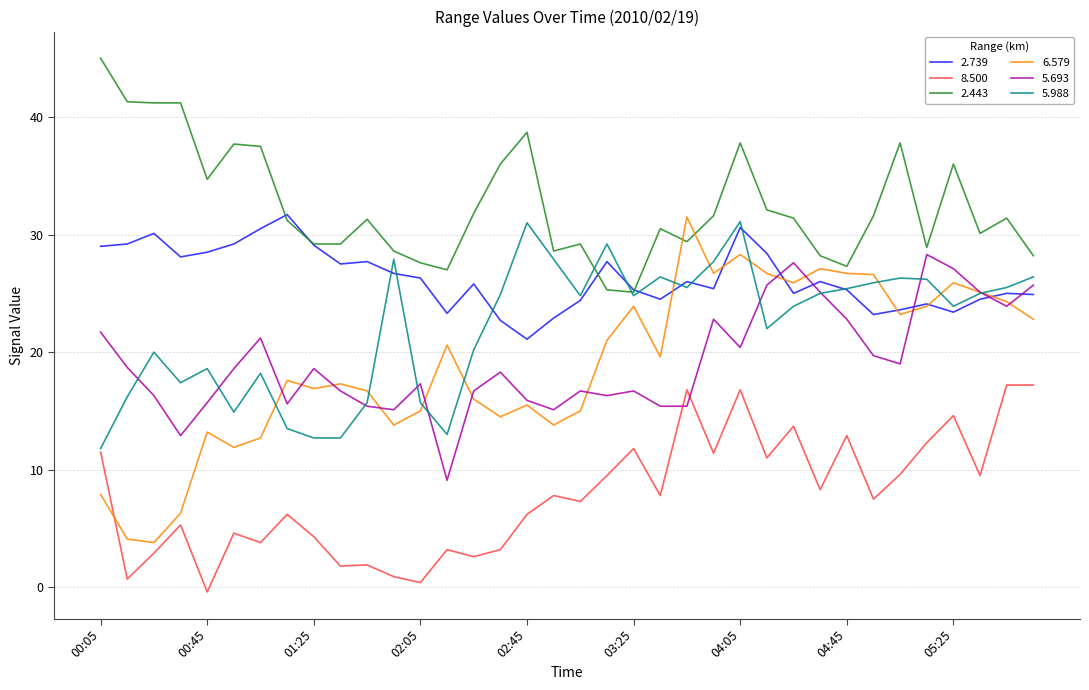

Which series has the widest spread of values?

6.579